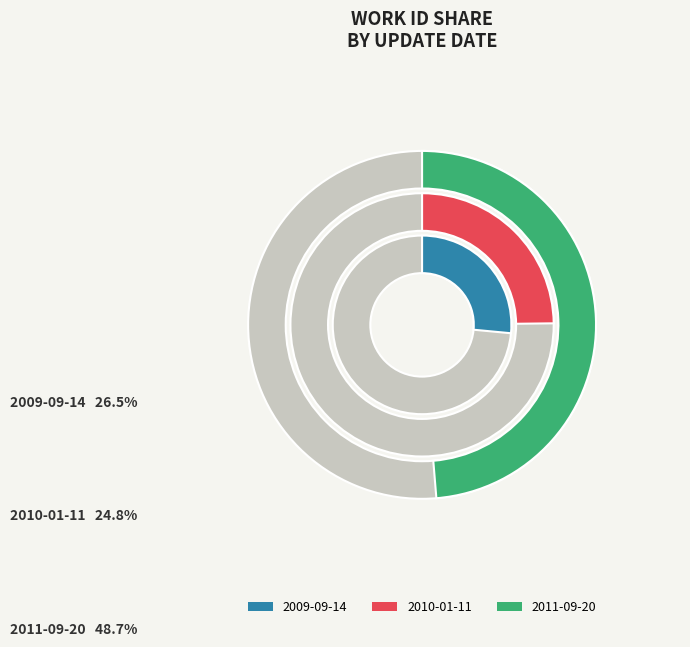

The 2011-09-20 slice represents 62% of the pie. True or false?

False